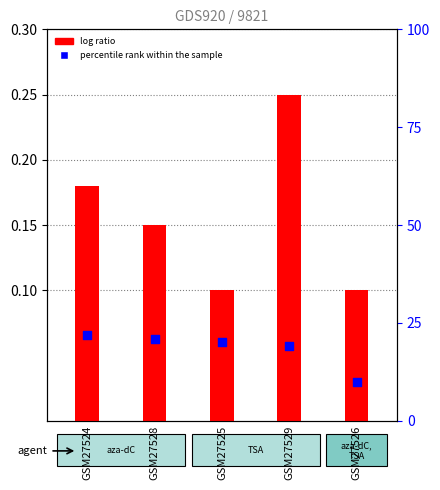

Which series contains the lowest Y value?

percentile rank within the sample